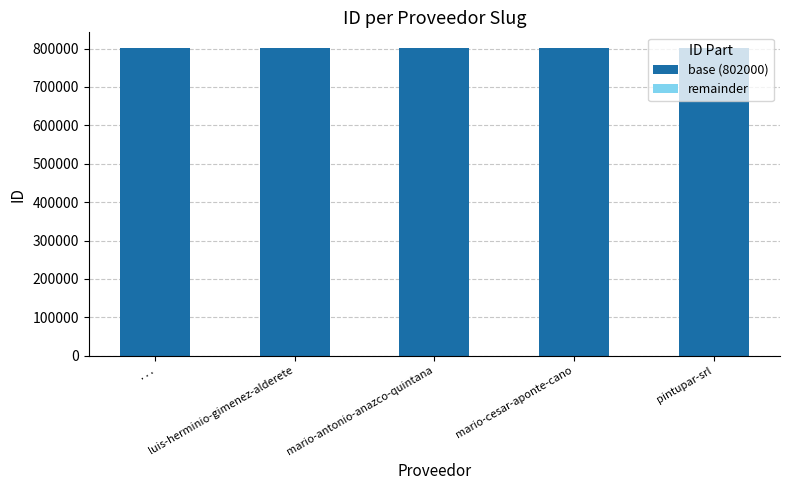

What value does the remainder series have at luis-herminio-gimenez-alderete?

187